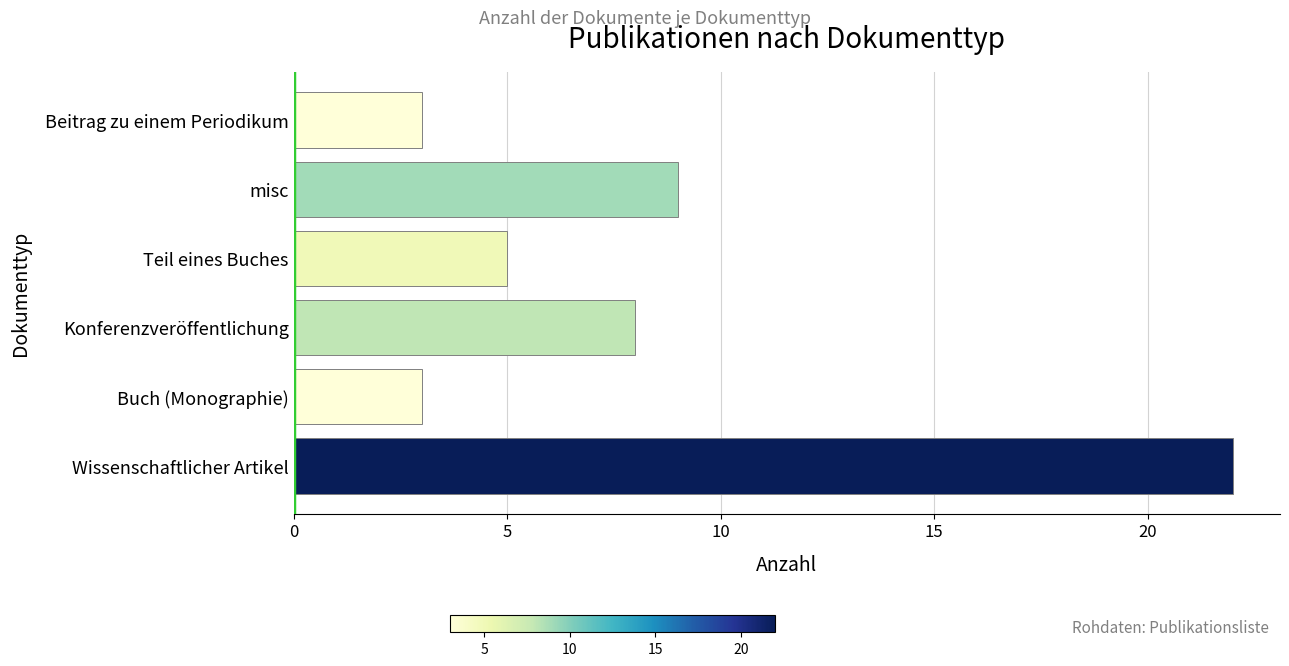

How many data points are less than 8?

3